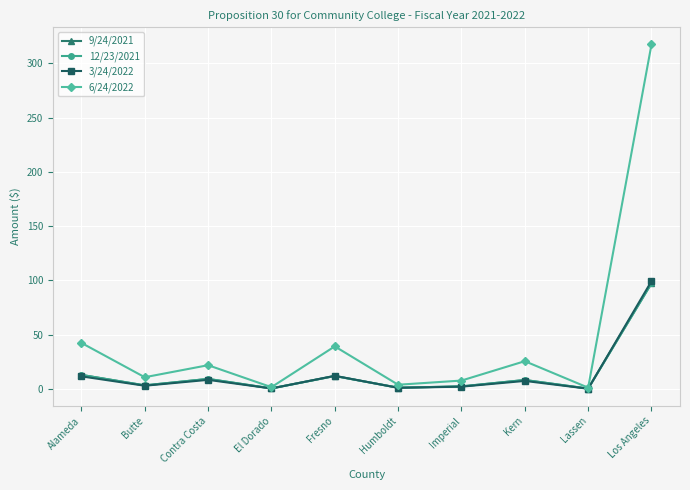

Which series has the largest total across all categories?

6/24/2022